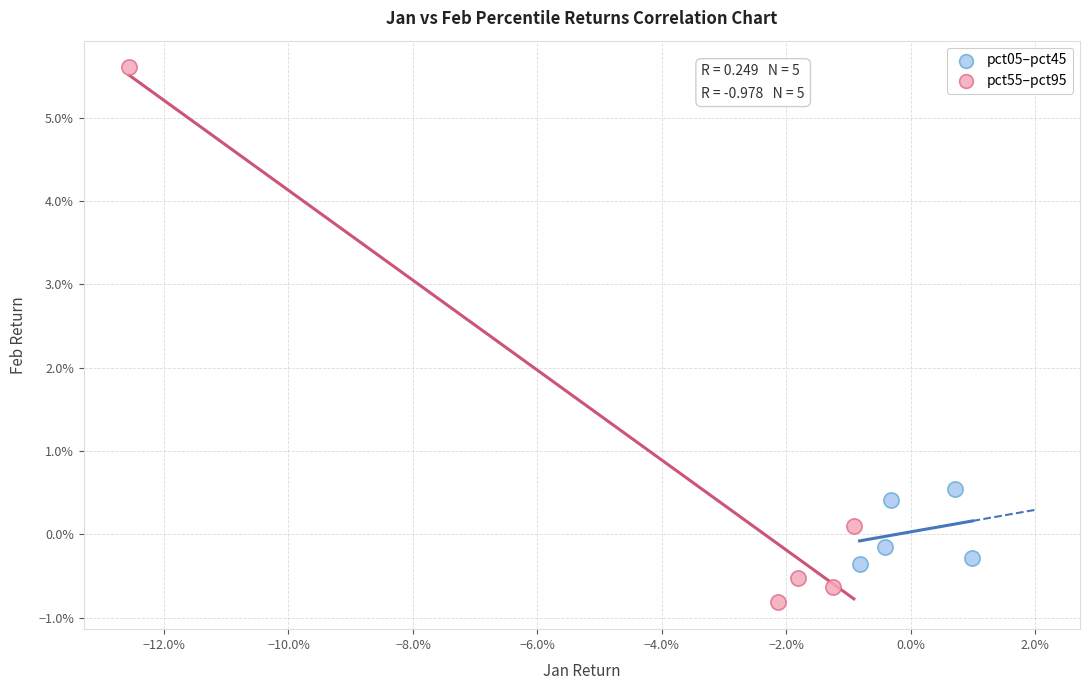

Which series has the largest Y range (max minus min)?

pct55–pct95